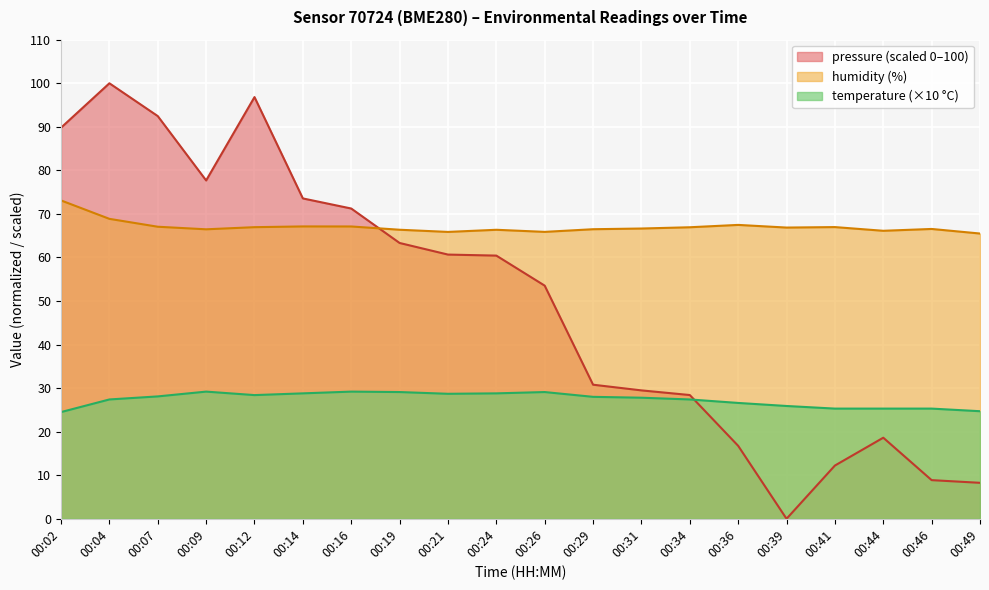

Does the chart display data point markers on the line(s)?

No